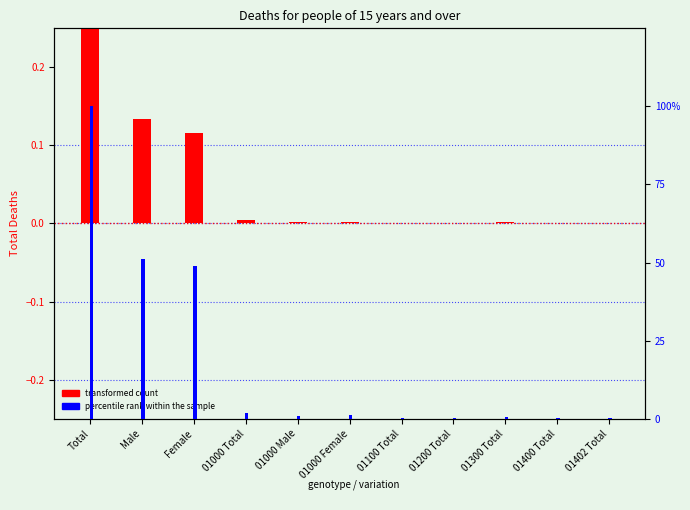

Reading right to left, transcribe all the data shown in this chart.

transformed count: 0.0	0.0	0.0	0.0	0.0	0.0	0.0	0.0	0.1	0.1	0.2
percentile rank within the sample: 0.3	0.3	0.6	0.2	0.2	1.1	0.9	2.0	49.0	51.0	100.0